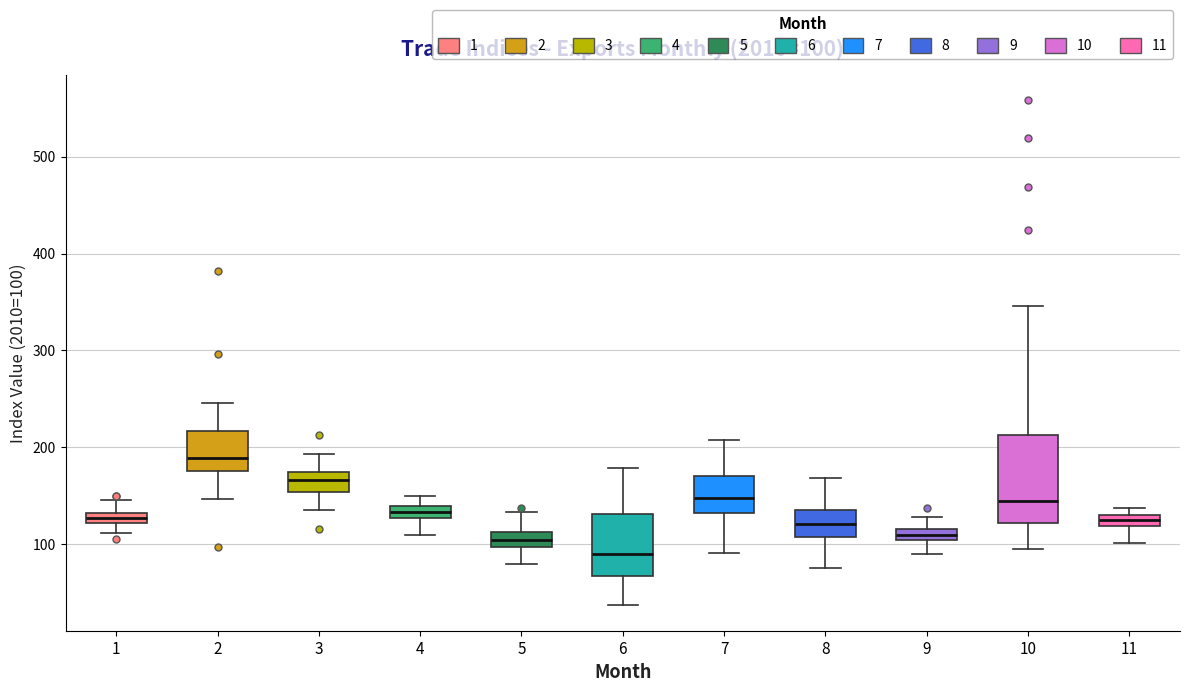

Comparing the boxes themselves (not the whiskers), which one is the tallest?

10